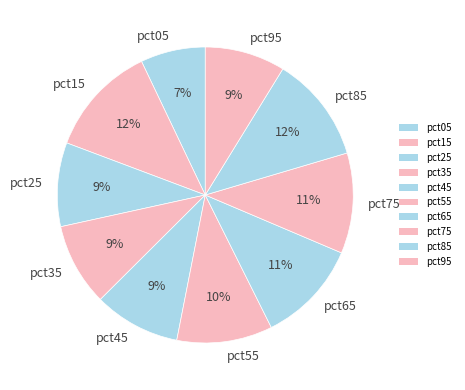

What percentage is the pct95 slice, to the nearest percent?

9%